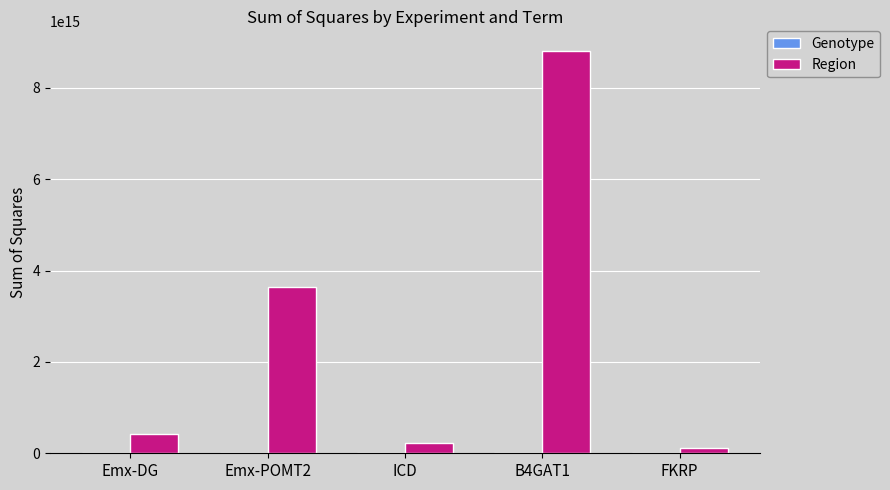

Is it true that Region equals 705207874554278.8 at Emx-DG?

False